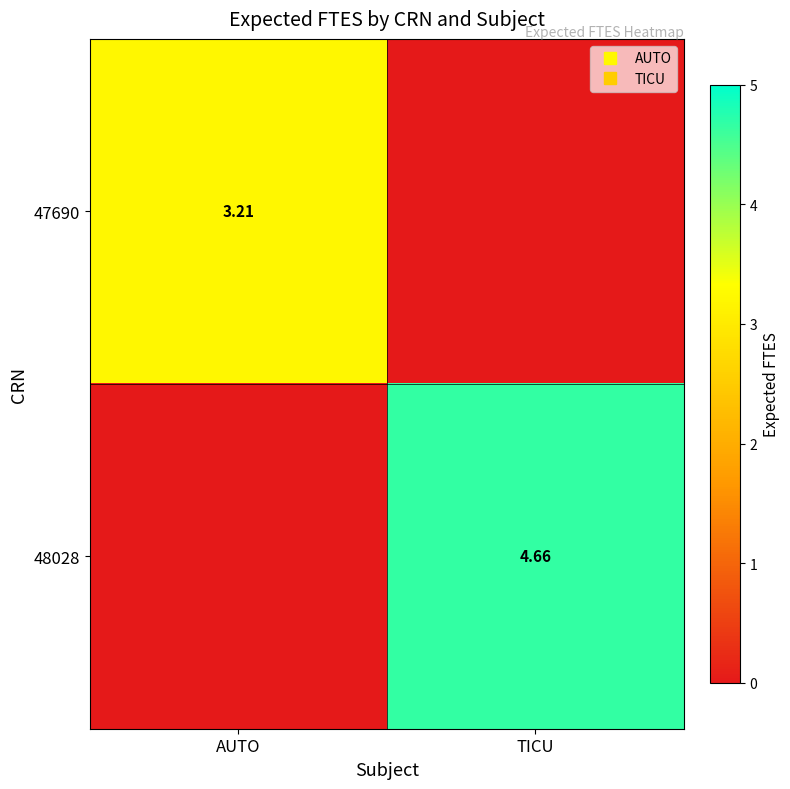

The value of 47690 at TICU is -1.2. True or false?

False